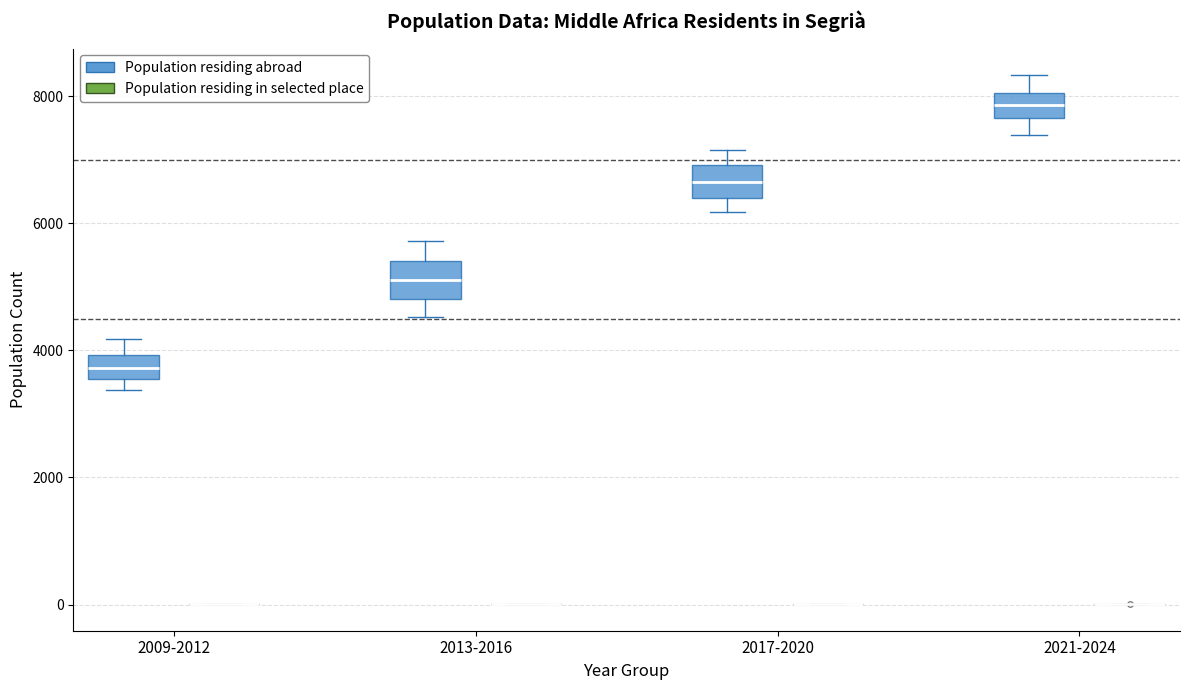

Reading left to right, read every box against the y-axis: the position of its median line, the range the box covers, and the ends of its whiskers. The values are not printed on the chart, so give them approximately, as read against the axis.

2009-2012 (Population residing abroad): median 3800, box 3600 to 4000, whiskers 3400 to 4200
2009-2012 (Population residing in selected place): box collapsed to a line at 0, whiskers 0 to 0
2013-2016 (Population residing abroad): median 5200, box 4800 to 5400, whiskers 4600 to 5800
2013-2016 (Population residing in selected place): box collapsed to a line at 0, whiskers 0 to 0
2017-2020 (Population residing abroad): median 6600, box 6400 to 7000, whiskers 6200 to 7200
2017-2020 (Population residing in selected place): box collapsed to a line at 0, whiskers 0 to 0
2021-2024 (Population residing abroad): median 7800, box 7600 to 8000, whiskers 7400 to 8400
2021-2024 (Population residing in selected place): box collapsed to a line at 0, whiskers 0 to 0